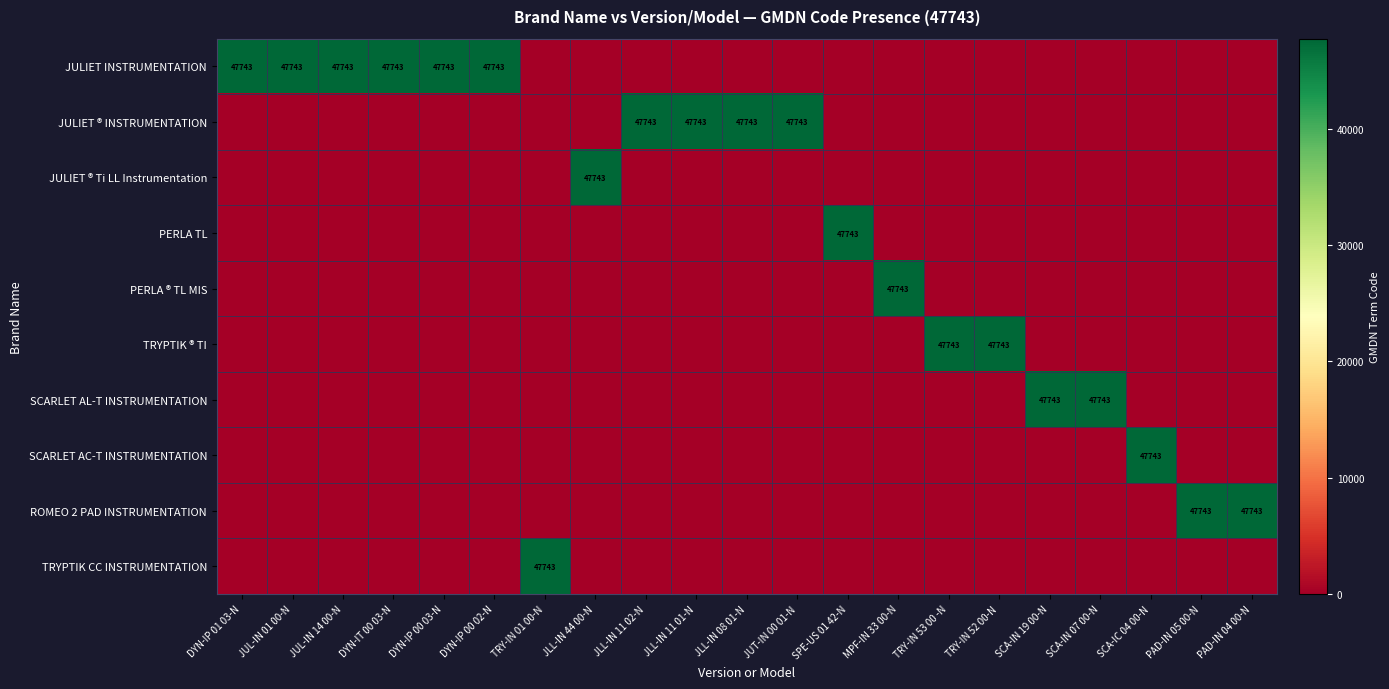

At which label is SCARLET AL-T INSTRUMENTATION closest to 23871?

DYN-IP 01 03-N